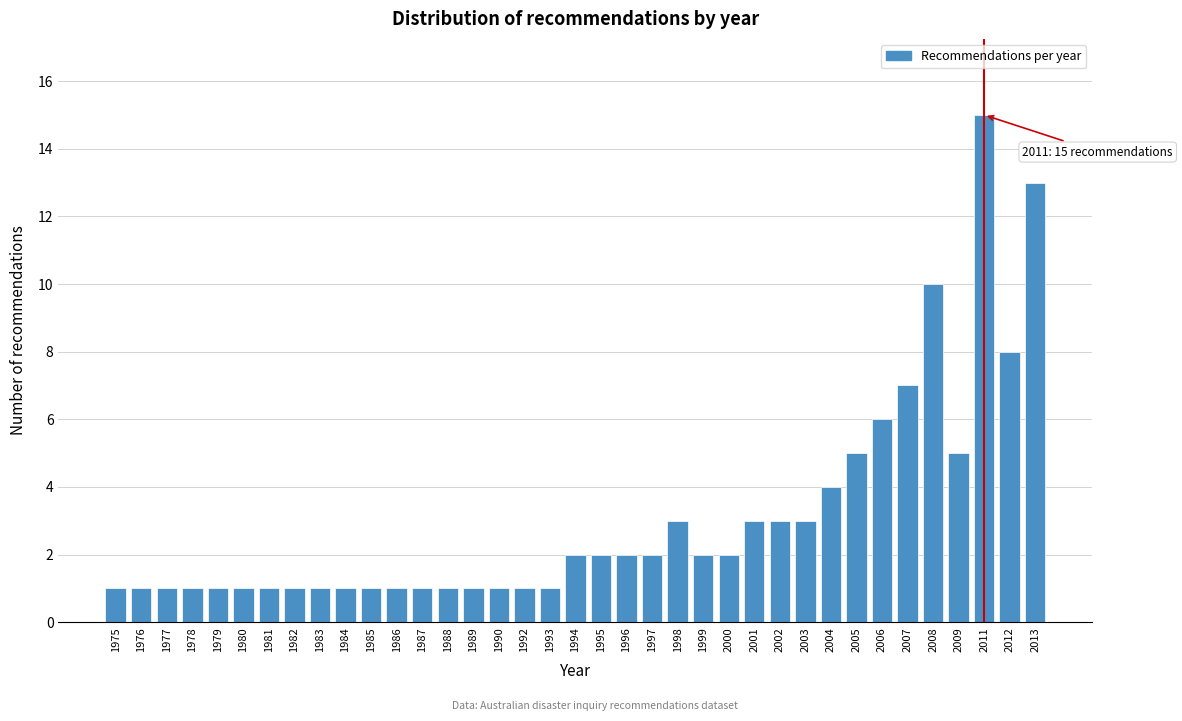

What is the greatest value displayed?

15